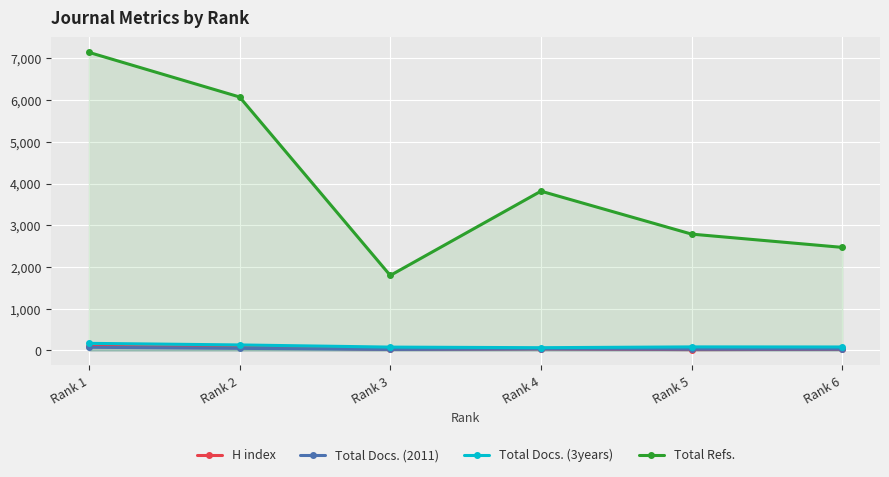

Reading left to right, list all the values displayed in this chart.

H index: Rank 1=96	Rank 2=80	Rank 3=26	Rank 4=38	Rank 5=20	Rank 6=27
Total Docs. (2011): Rank 1=76	Rank 2=50	Rank 3=25	Rank 4=38	Rank 5=30	Rank 6=31
Total Docs. (3years): Rank 1=170	Rank 2=132	Rank 3=80	Rank 4=66	Rank 5=85	Rank 6=83
Total Refs.: Rank 1=7147	Rank 2=6077	Rank 3=1798	Rank 4=3819	Rank 5=2789	Rank 6=2471